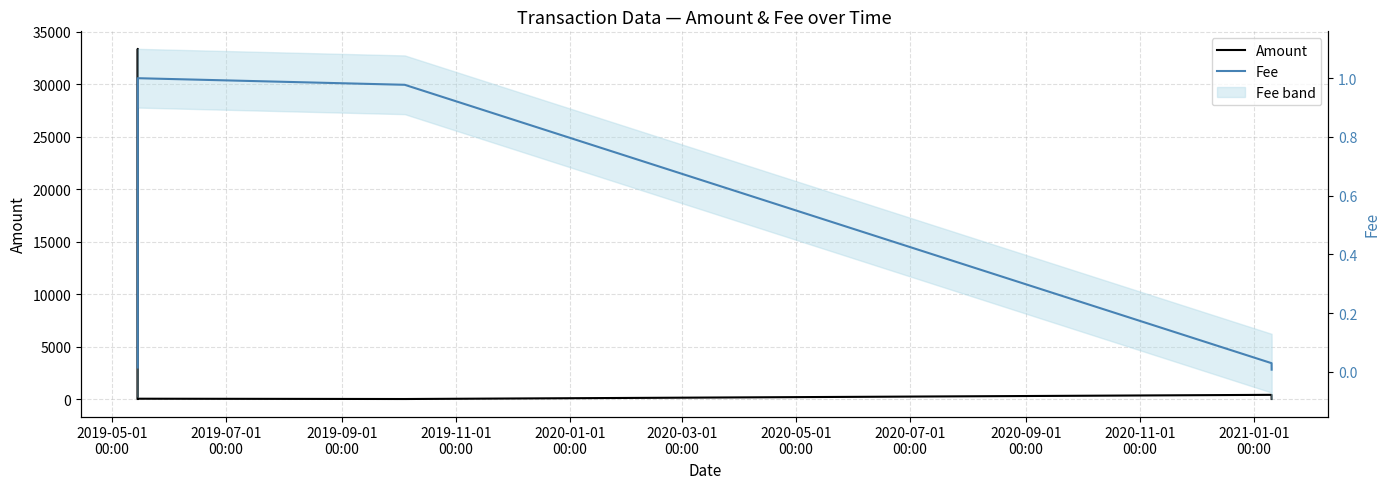

What is the average value of the Amount series?

5632.9